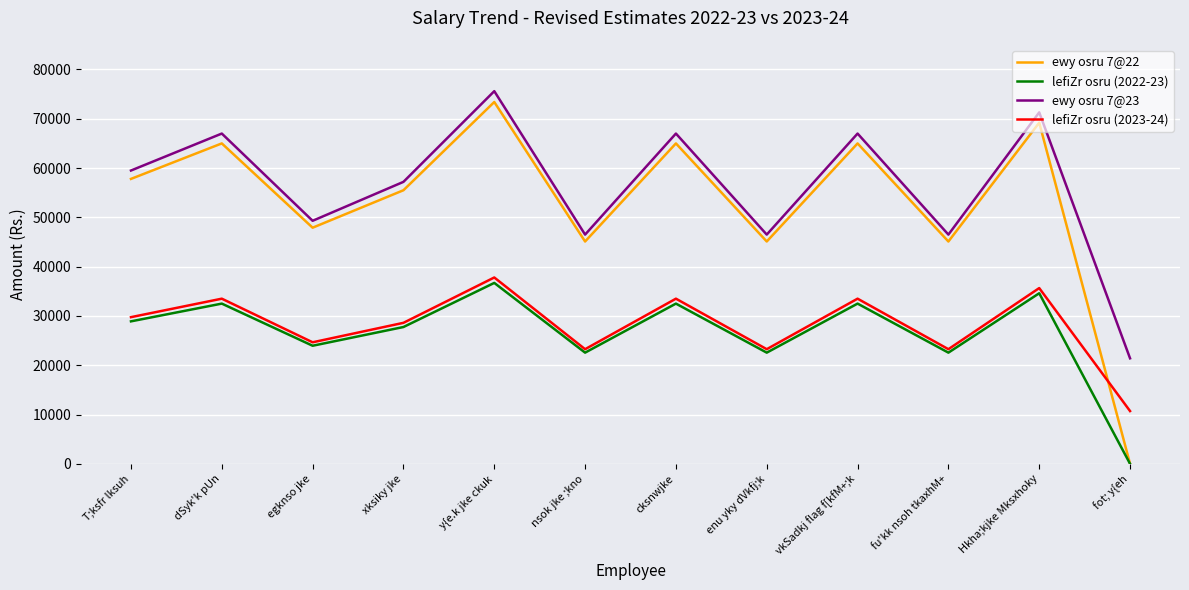

Is it true that ewy osru 7@22 equals 68908 at nsok jke ;kno?

False